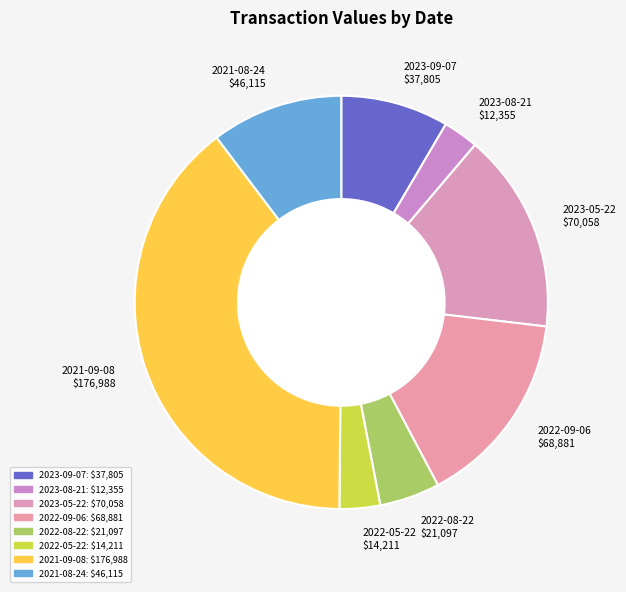

Does any single category account for the majority?

No